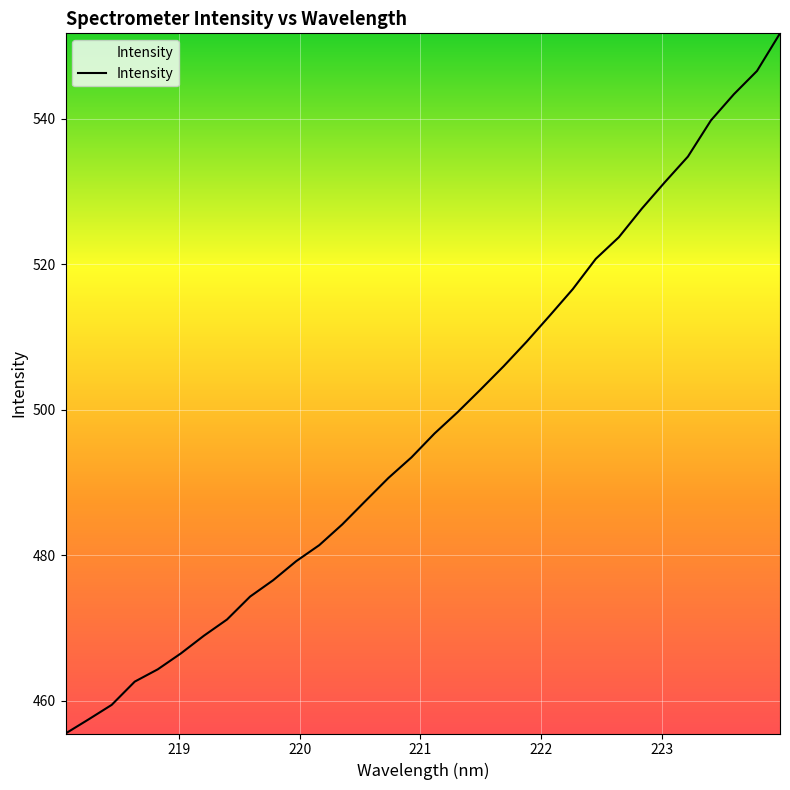

How many lines are shown in the chart?

1